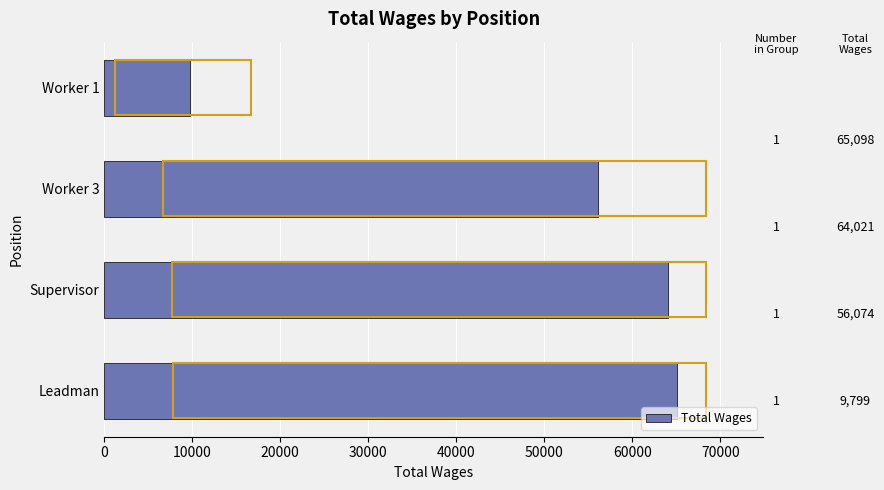

Reading bottom to top, extract all data points from this chart.

65098	64021	56074	9799